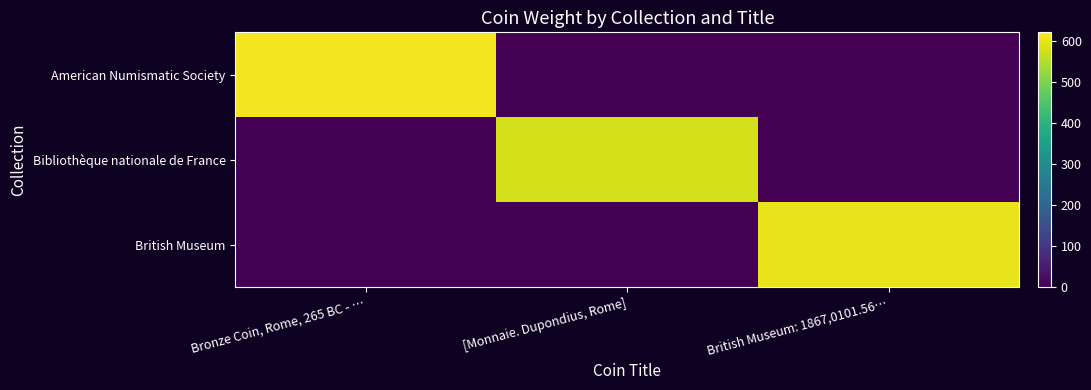

What is the total value across all series at [Monnaie. Dupondius, Rome]?

579.9